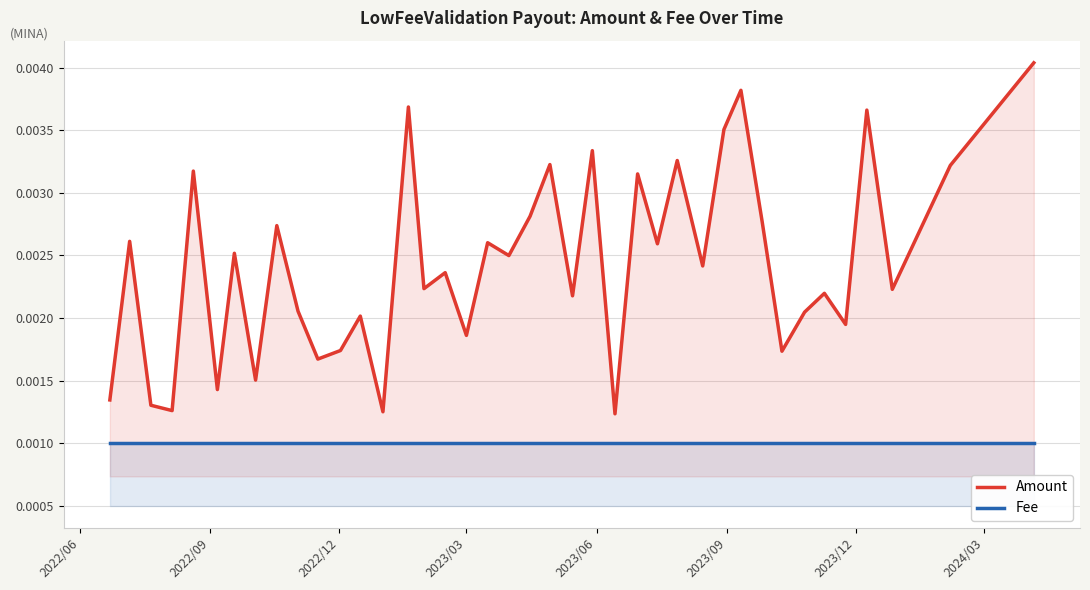

Which series has the widest spread of values?

Amount